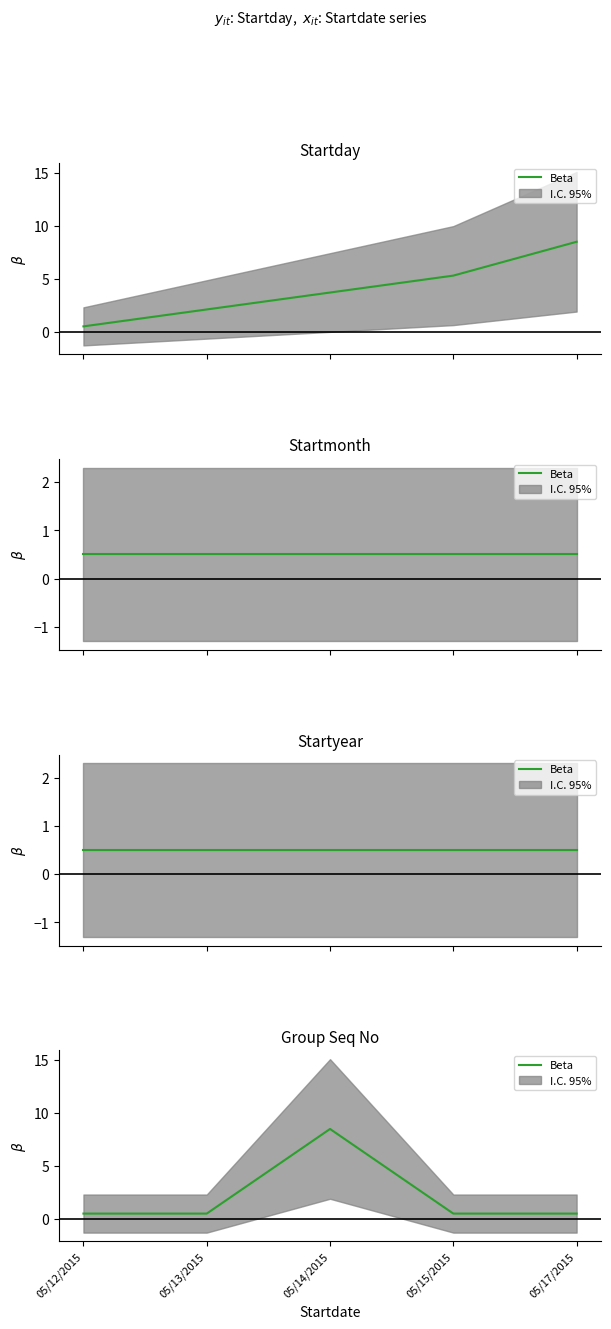

List the labels in order of value, largest first.

05/14/2015, 05/12/2015, 05/13/2015, 05/15/2015, 05/17/2015